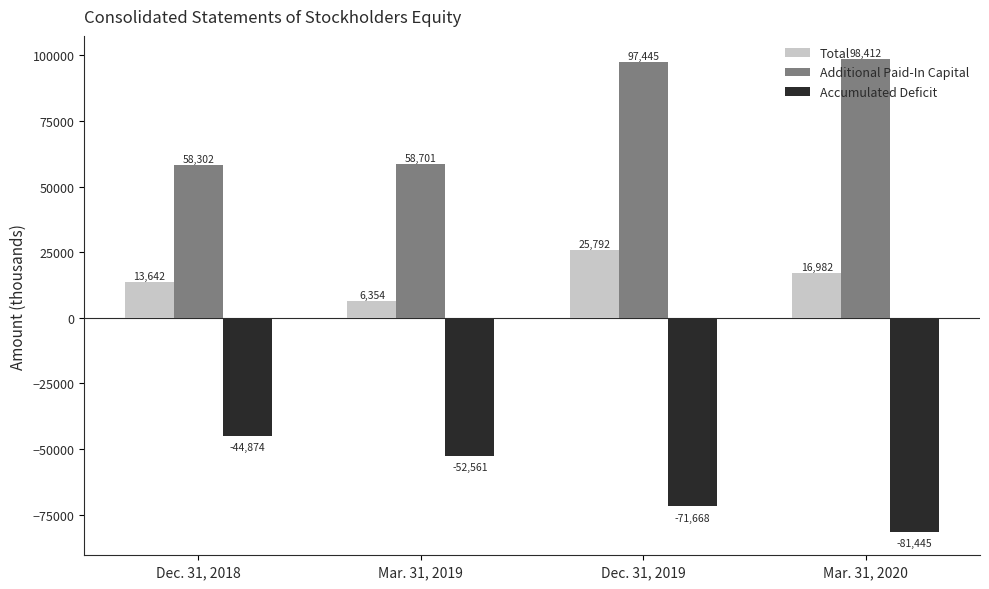

How many series are shown in this chart?

3